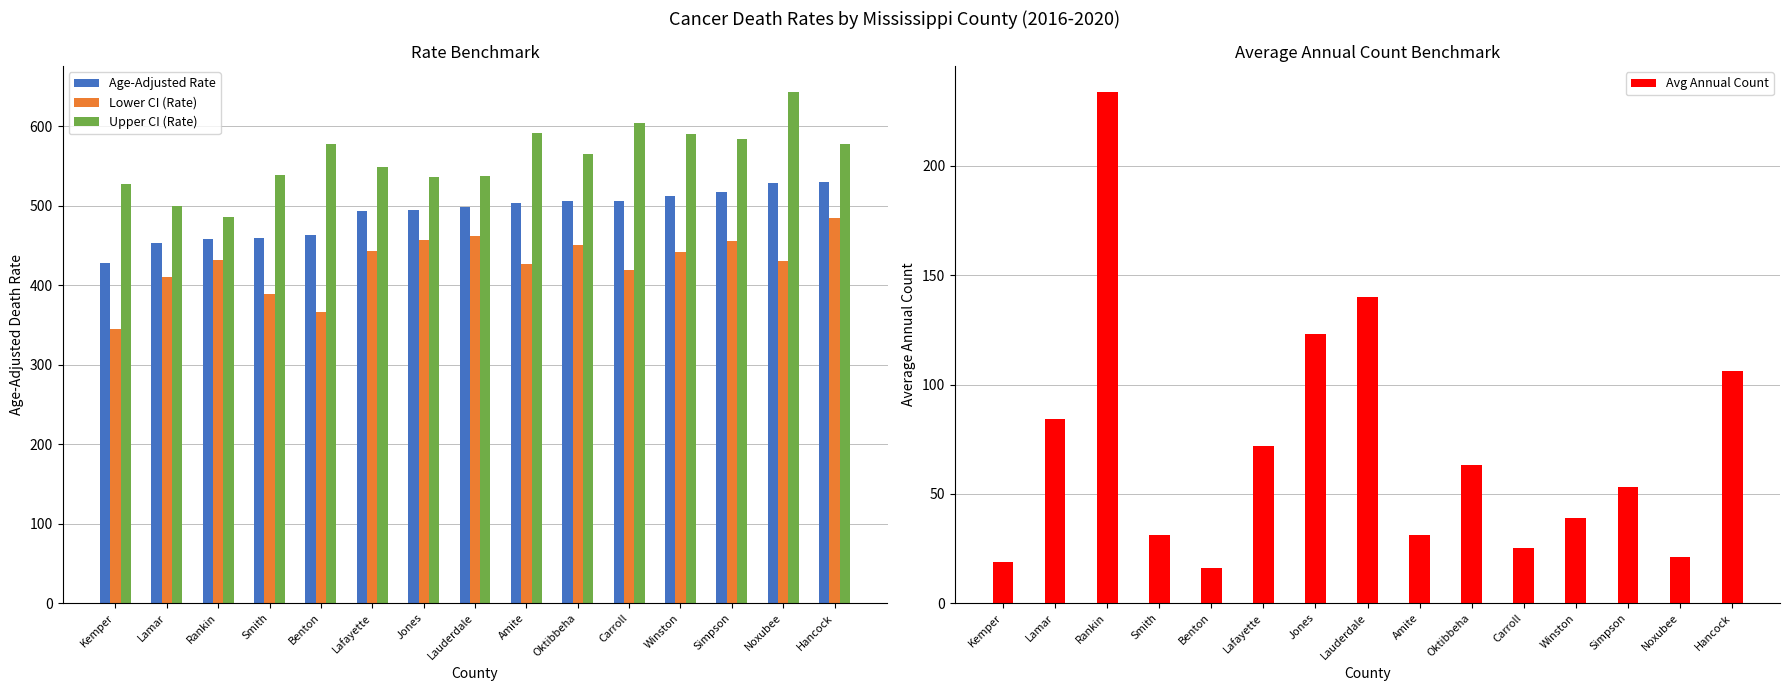

Is the value of Age-Adjusted Rate at Rankin greater than the value of Lower CI (Rate) at Jones?

Yes